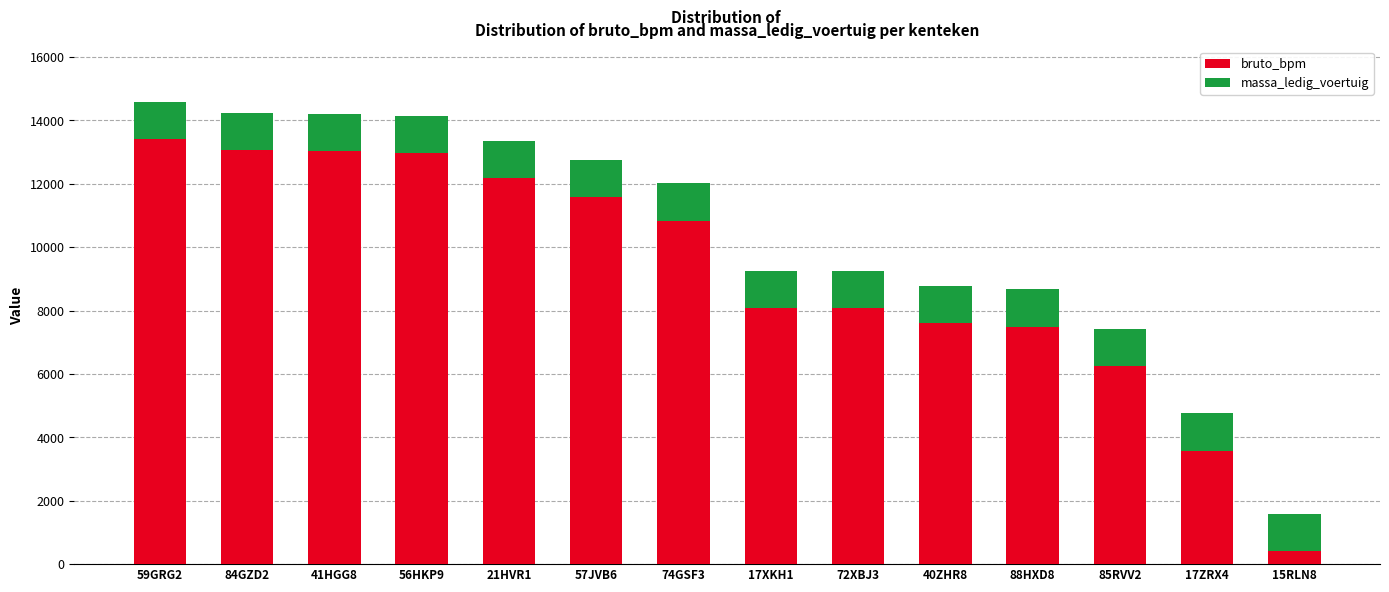

Where does the bruto_bpm series first go above 10838?

59GRG2